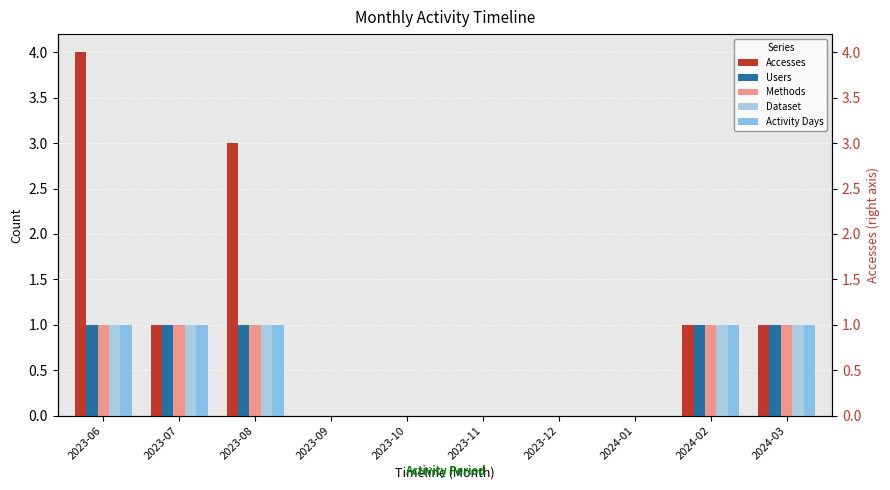

What is the difference between the highest and lowest values at 2023-06?

3